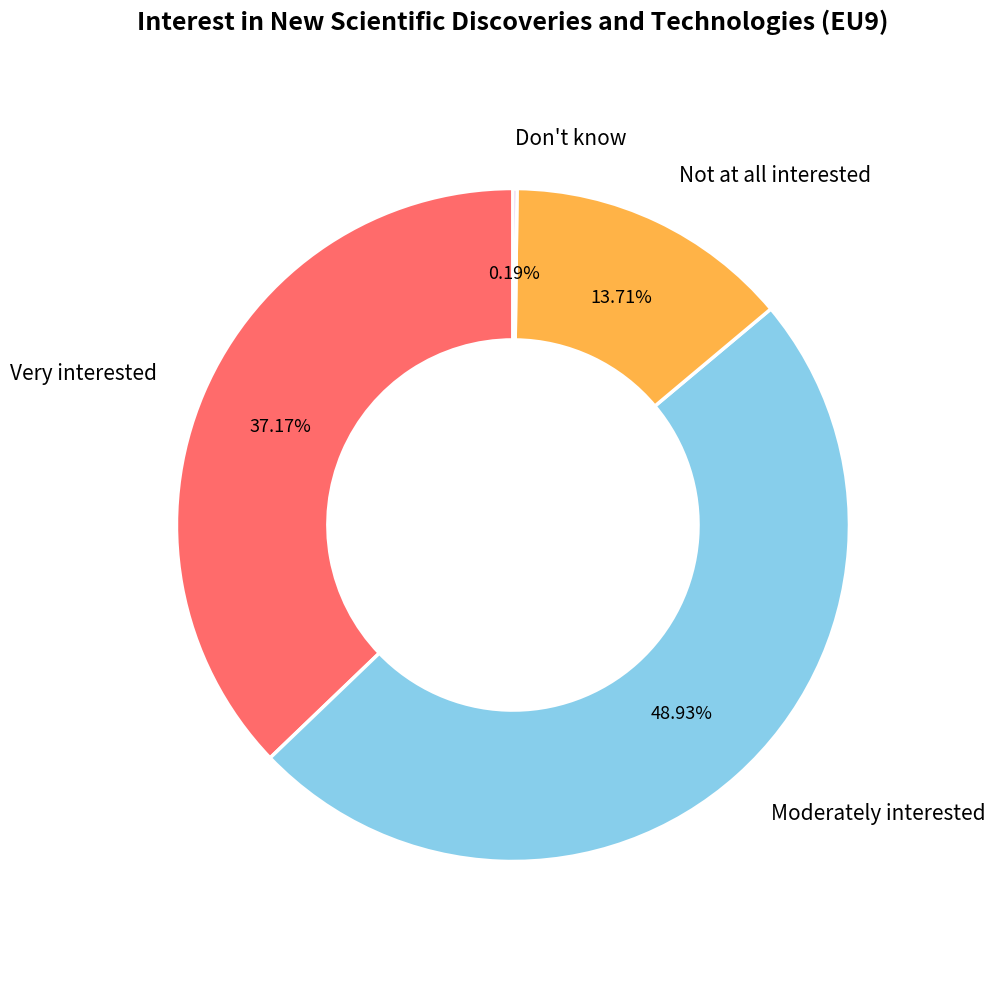

What is the ratio of the value at Not at all interested to the value at Very interested?

0.4